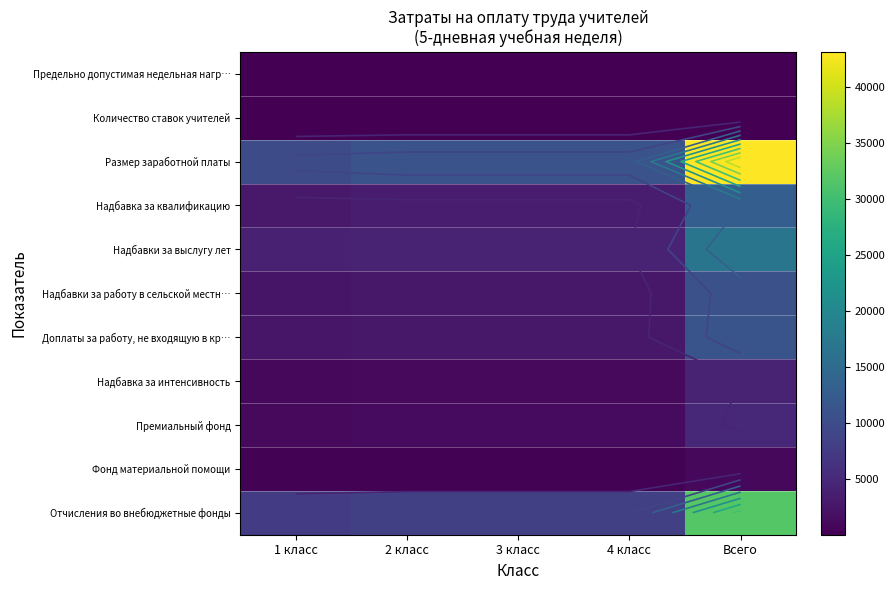

At which category is the sum across all series the highest?

Всего